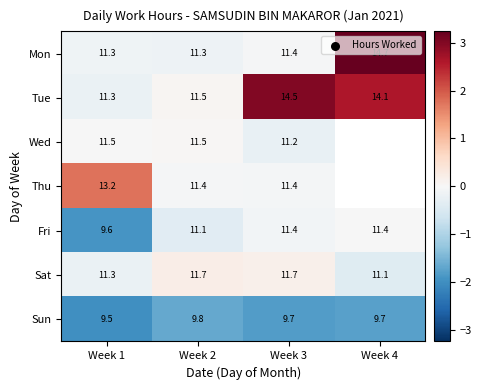

Is the value of Sat at Week 2 greater than the value of Sun at Week 3?

Yes